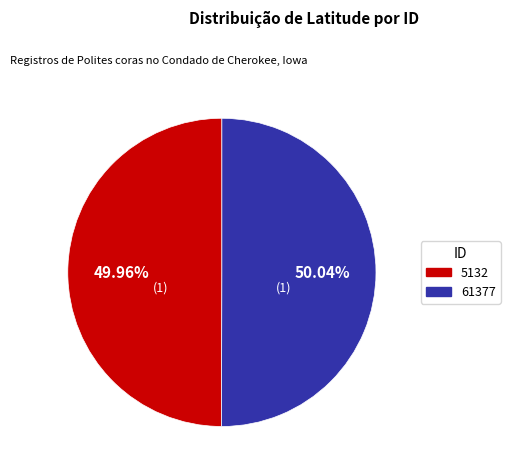

Combined, do 61377 and 5132 account for over 50%?

Yes